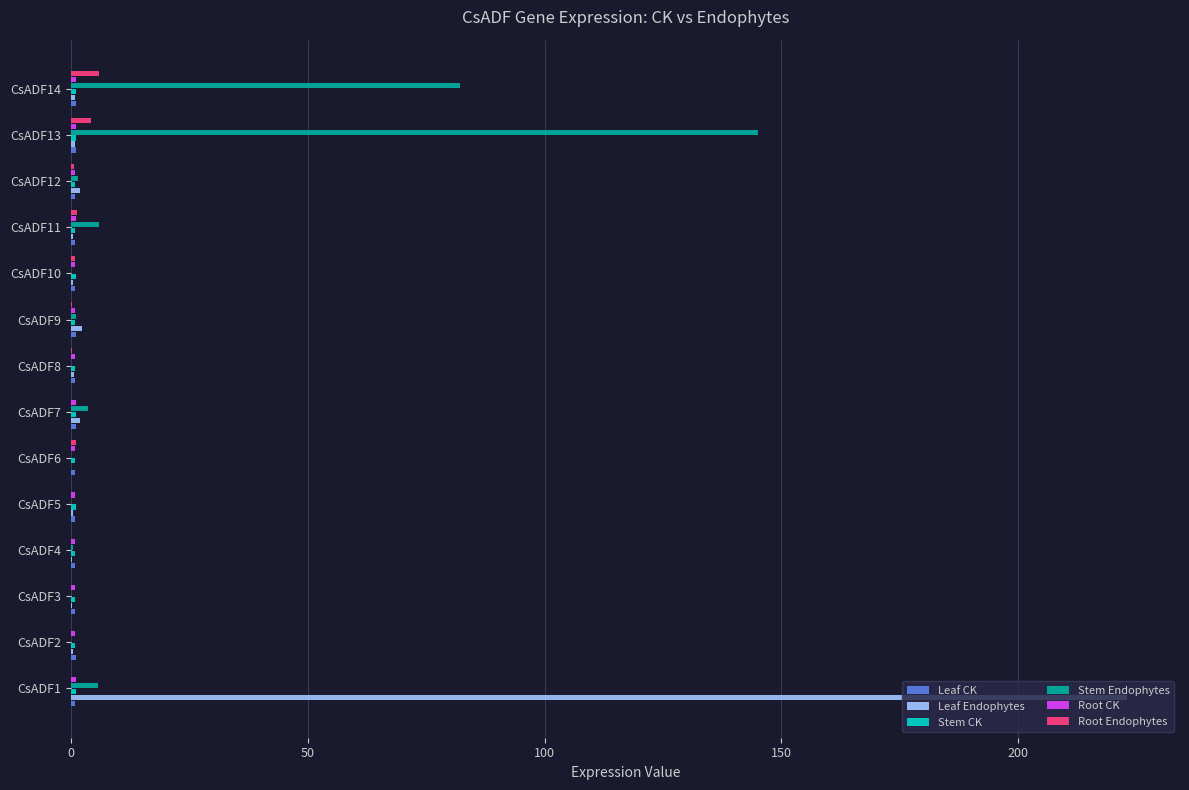

Between CsADF3 and CsADF14, which series saw the biggest shift?

Stem Endophytes